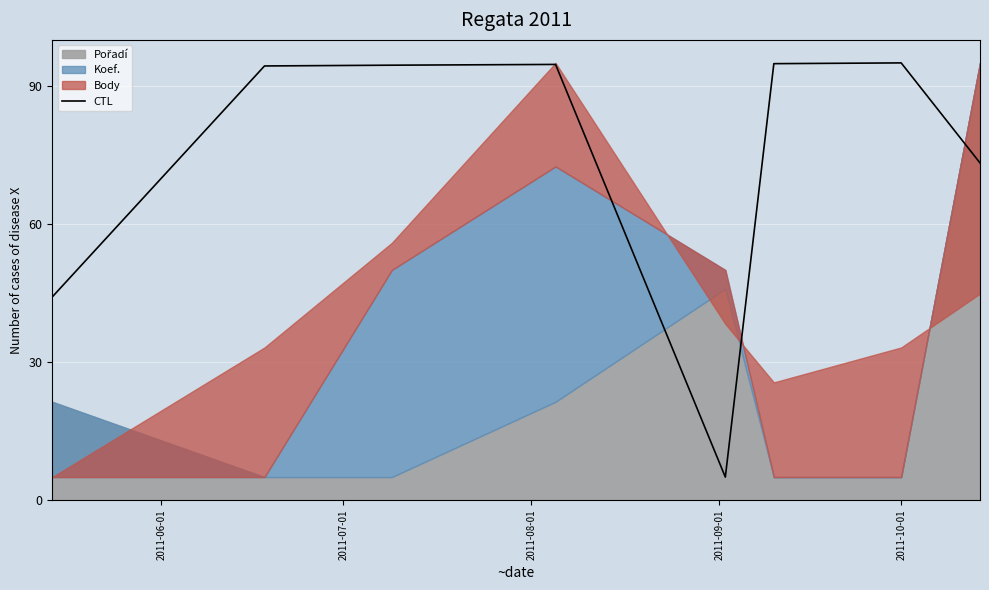

What is the lowest value of the CTL series?

5.0